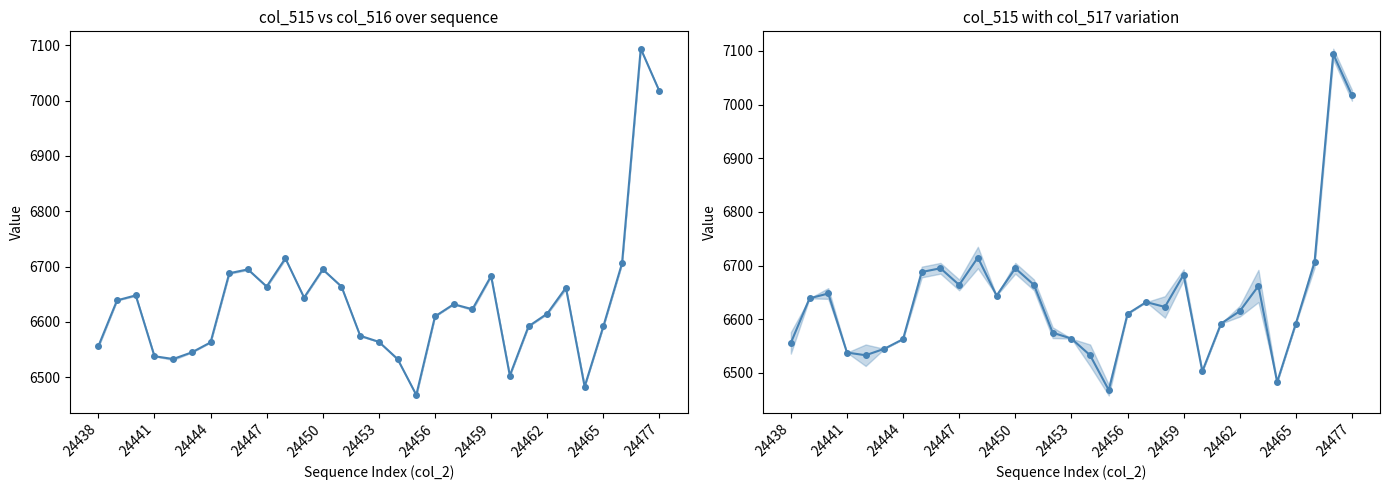

True or false: the data has more than 1 interior local peaks.

True